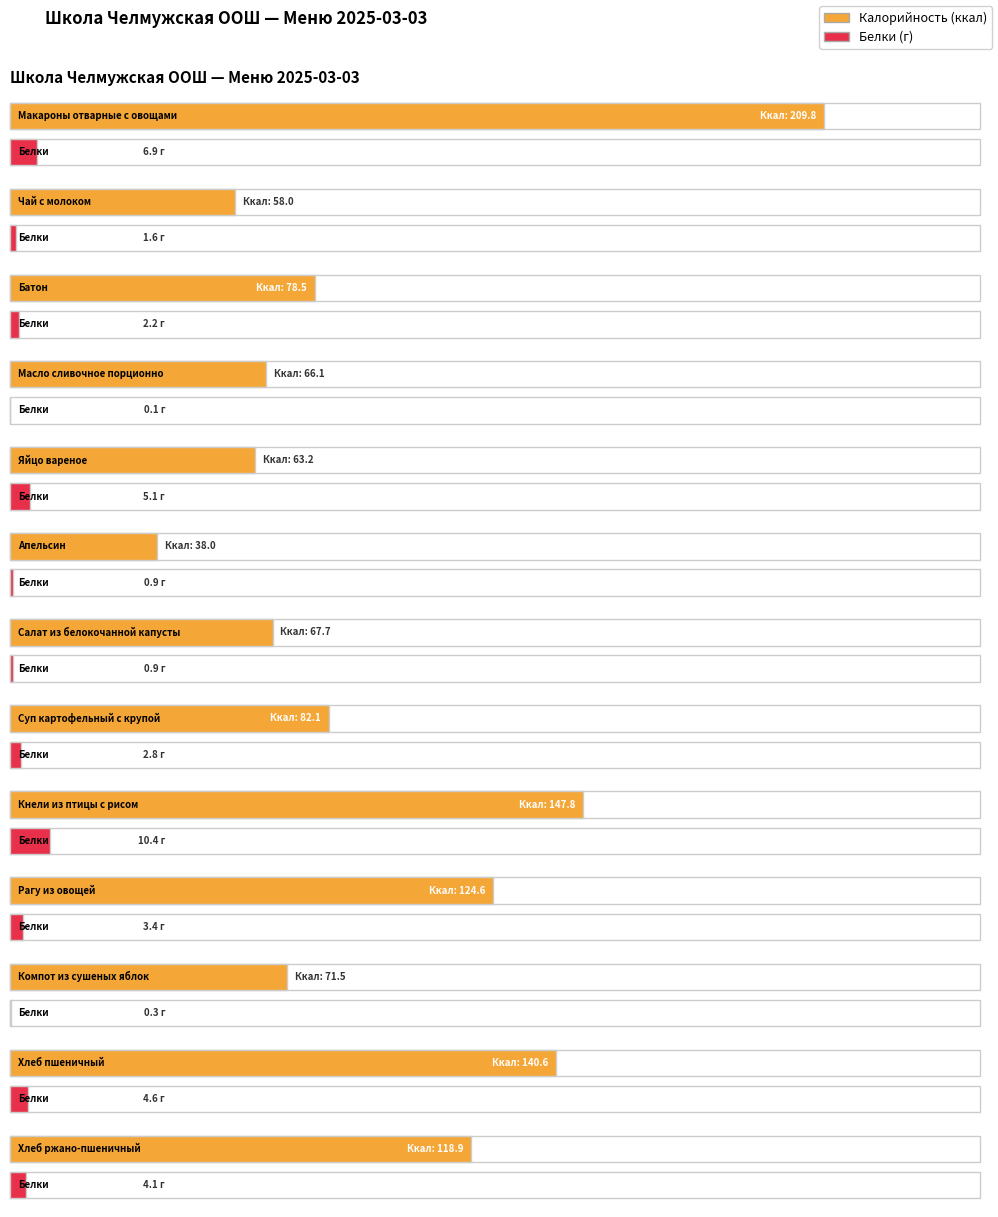

The Калорийность series shows 84.2 at Рагу из овощей. True or false?

False